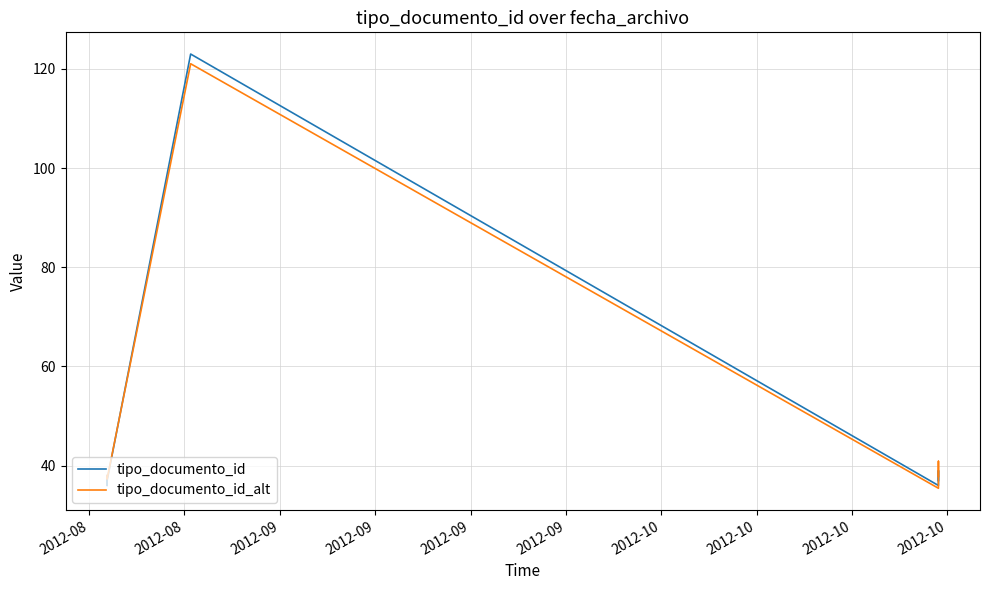

At which label is tipo_documento_id_alt closest to 78?

2012-09